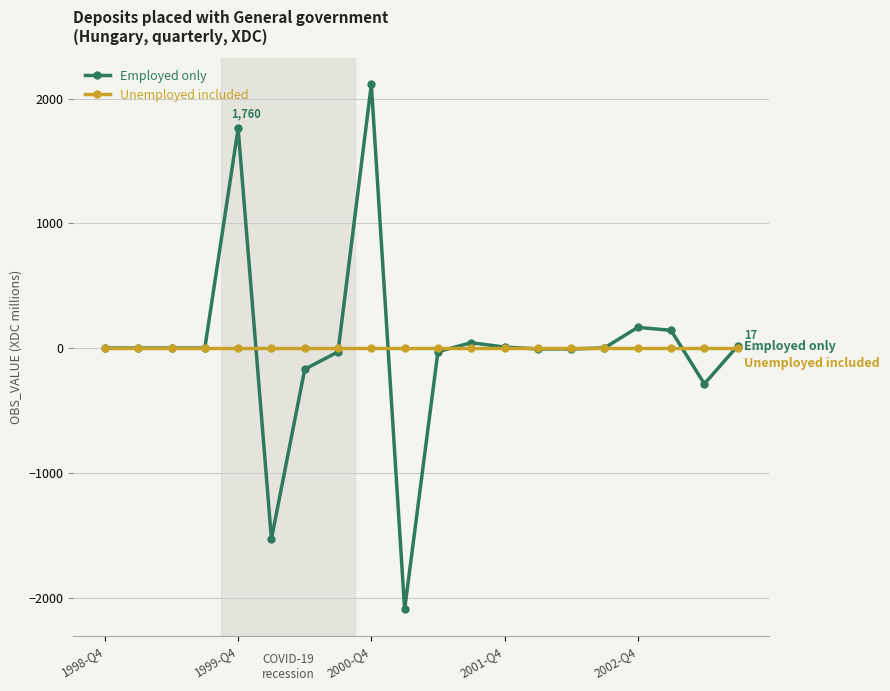

Which series has the largest range (max minus min)?

Employed only